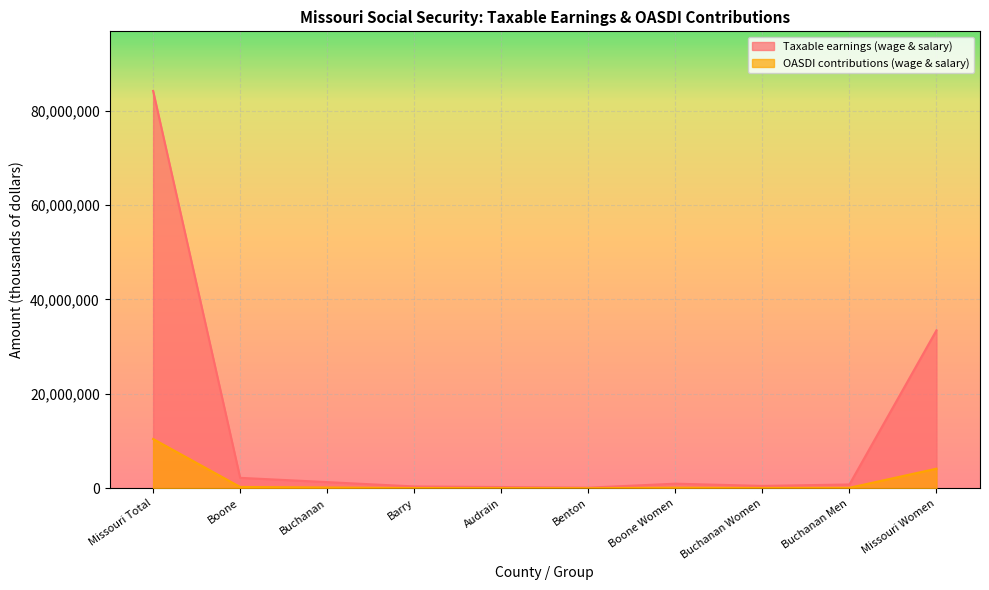

What position from the left is Buchanan Men?

9